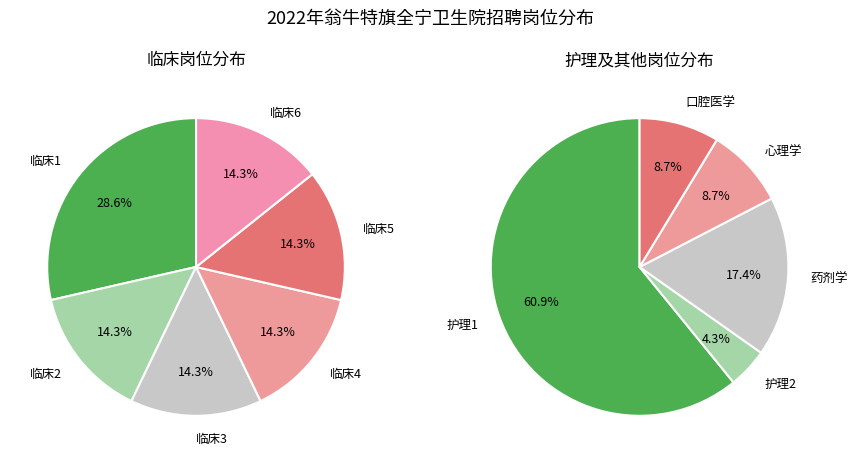

How many slices are in this pie chart?

11